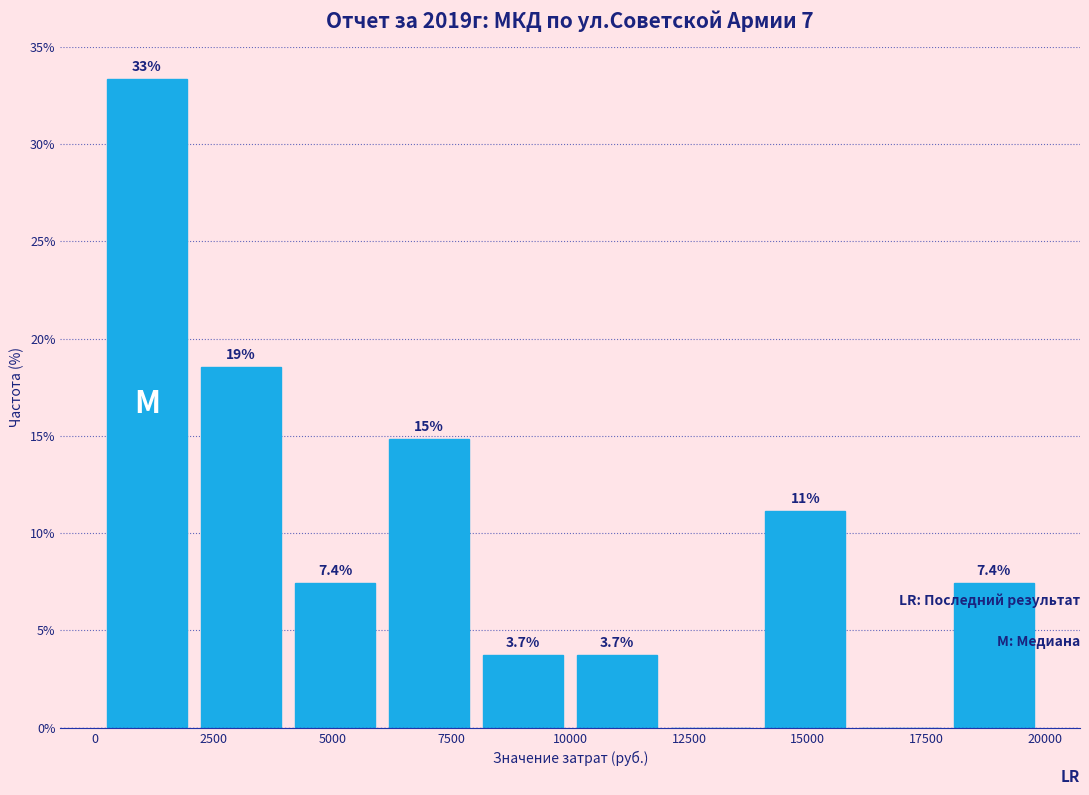

Read against the x-axis, roughly where is the centre of the tallest bar?

1000